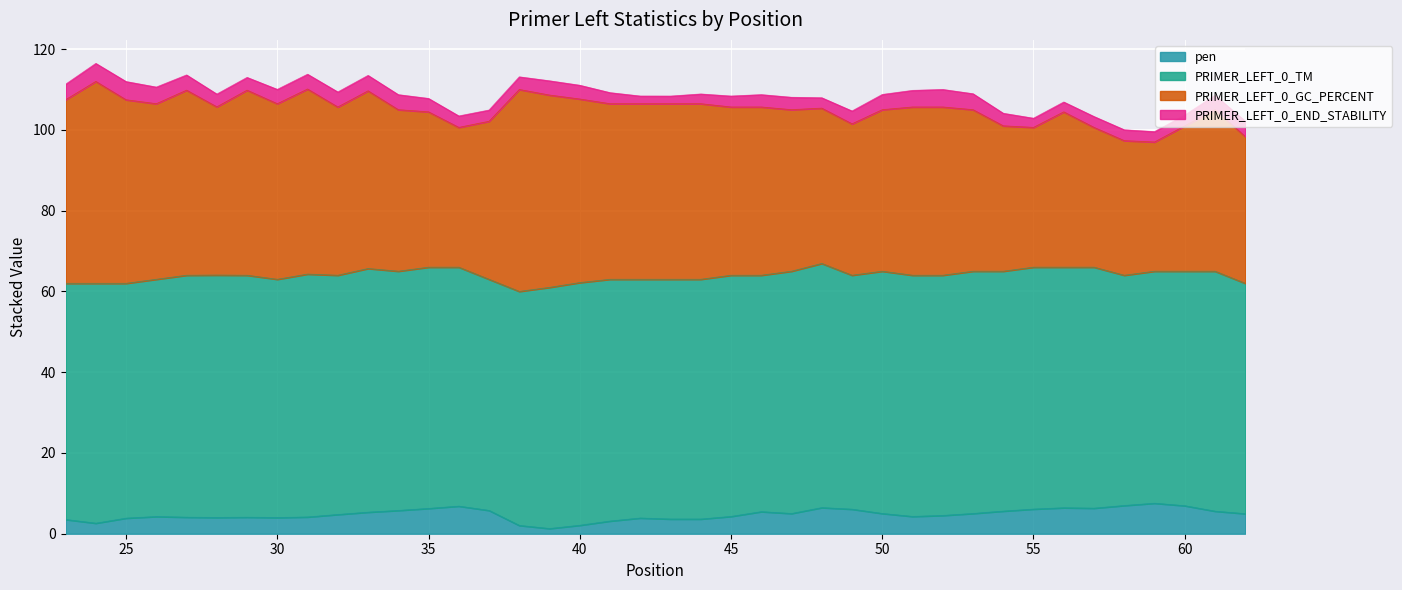

What is the sum of all pen values?

191.6